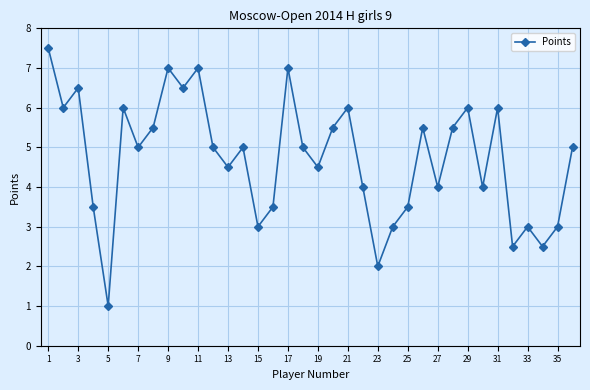

True or false: there are more than 2 points higher than both neighbors.

True